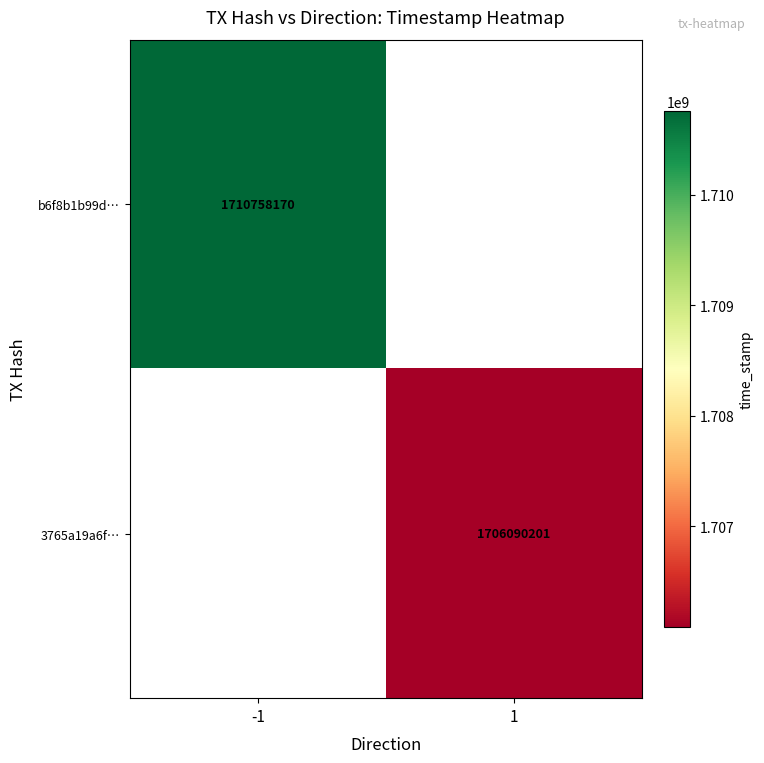

The value of 3765a19a6f… at 1 is 857475382. True or false?

False